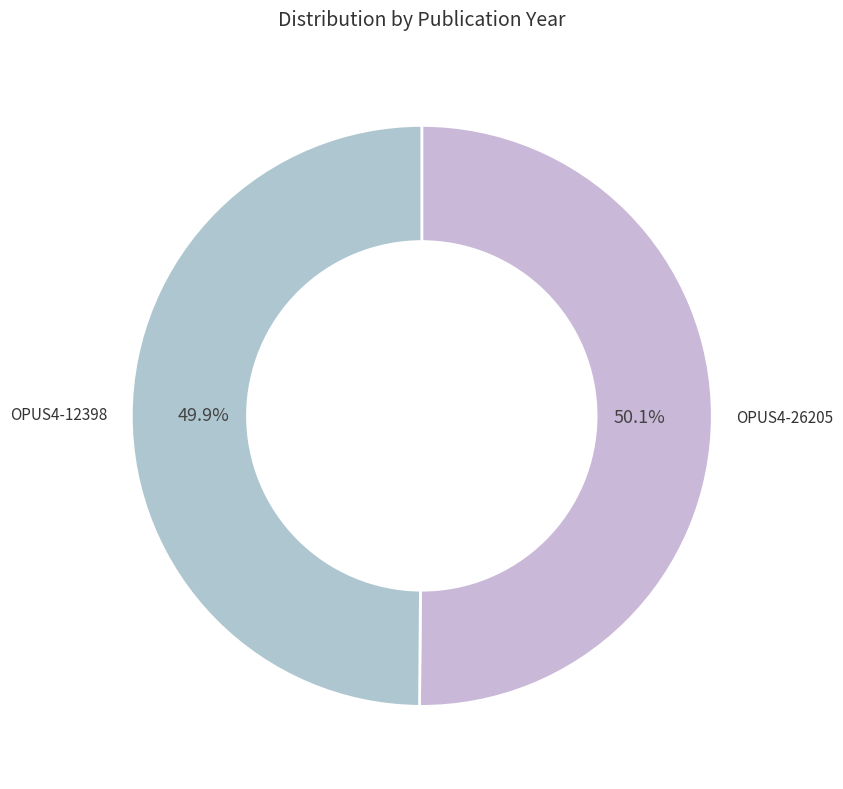

Is it true that OPUS4-12398 is 58% of the pie?

False